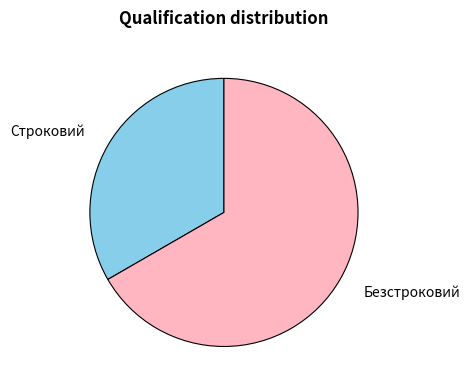

Combined, do Строковий and Безстроковий account for over 50%?

Yes